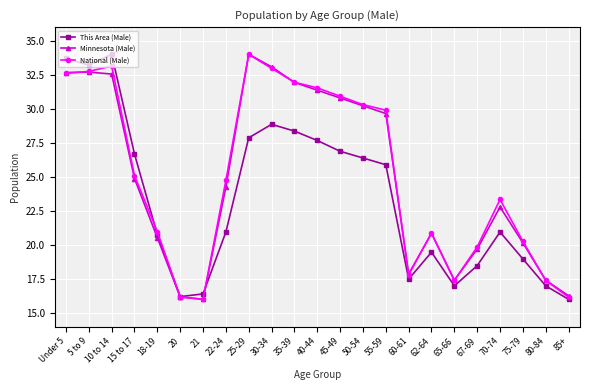

True or false: This Area (Male) has more than 1 points higher than both neighbors.

True